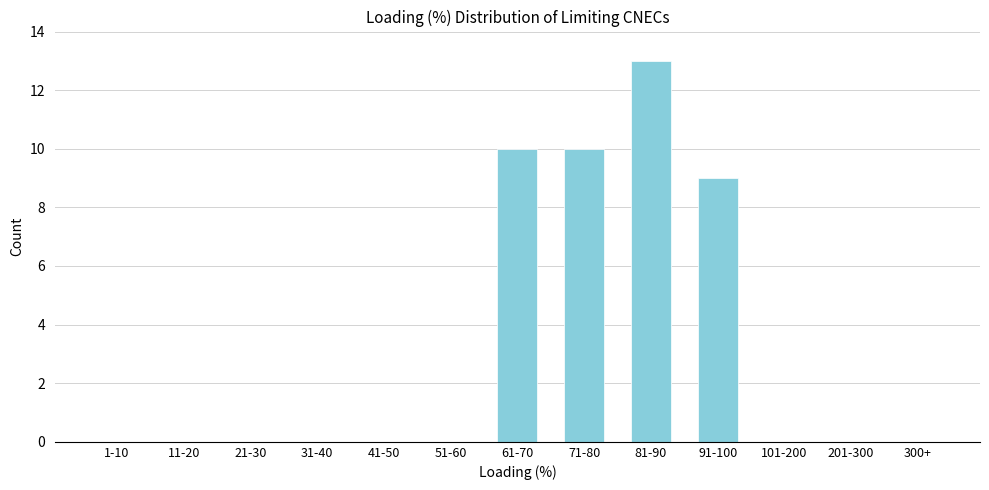

Reading right to left, transcribe all the data shown in this chart.

300+=0	201-300=0	101-200=0	91-100=9	81-90=13	71-80=10	61-70=10	51-60=0	41-50=0	31-40=0	21-30=0	11-20=0	1-10=0